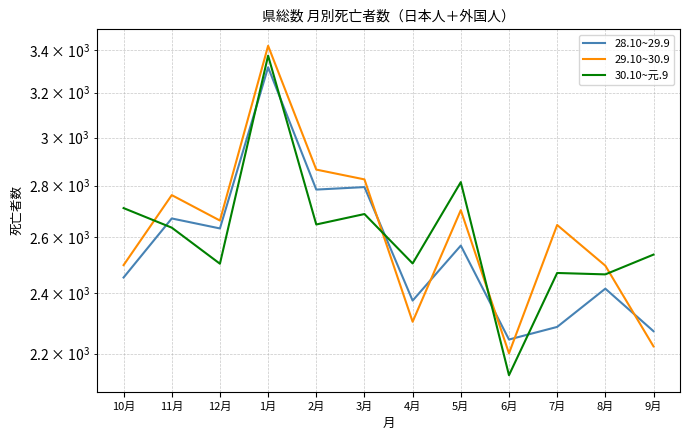

Which series ends up on top after the final intersection of 29.10~30.9 and 28.10~29.9?

28.10~29.9